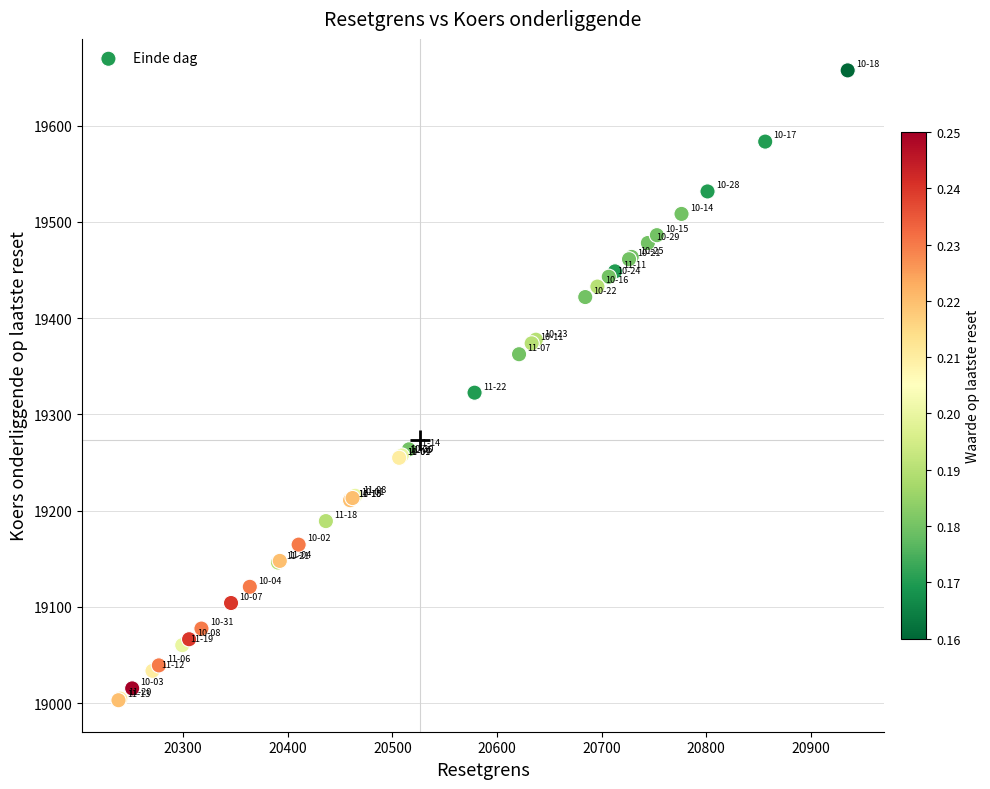

What Y value in the scatter plot is closest to 19330?

19322.6